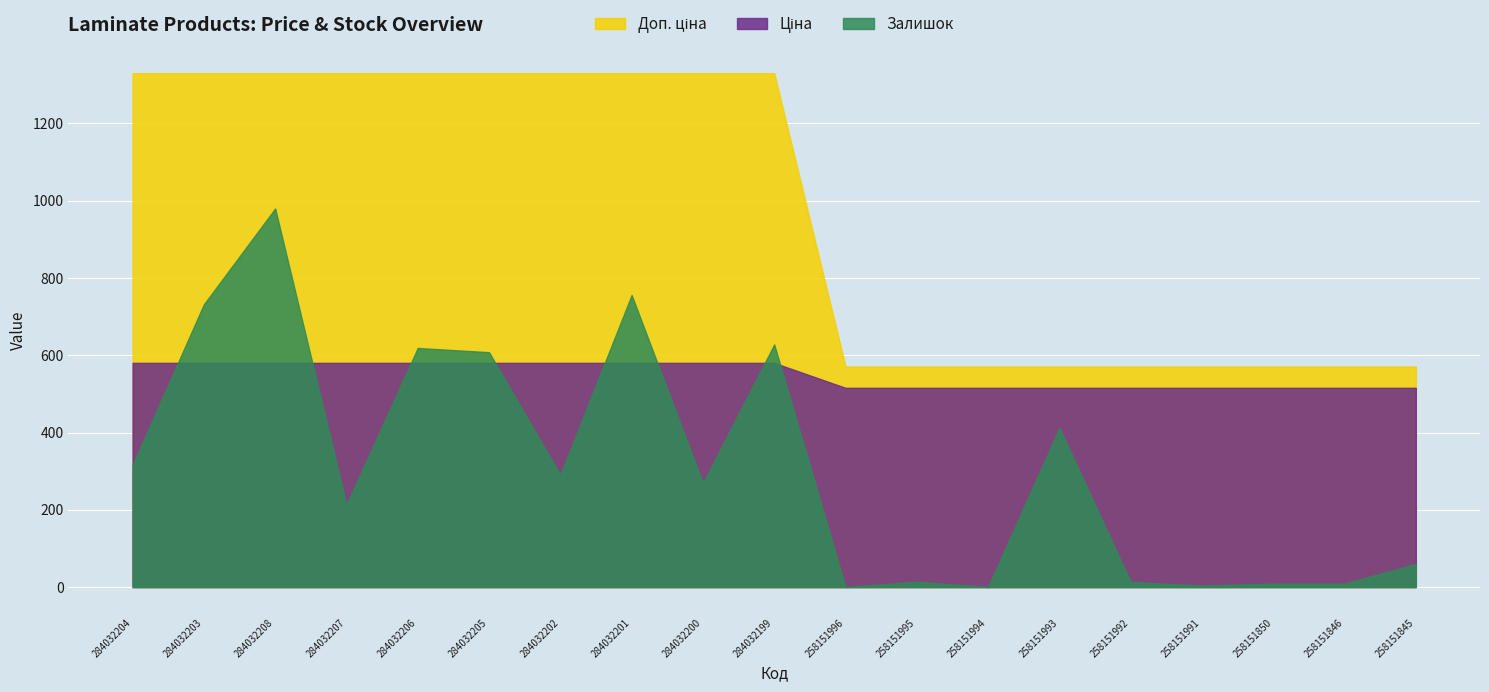

Which series has the widest spread of values?

Залишок